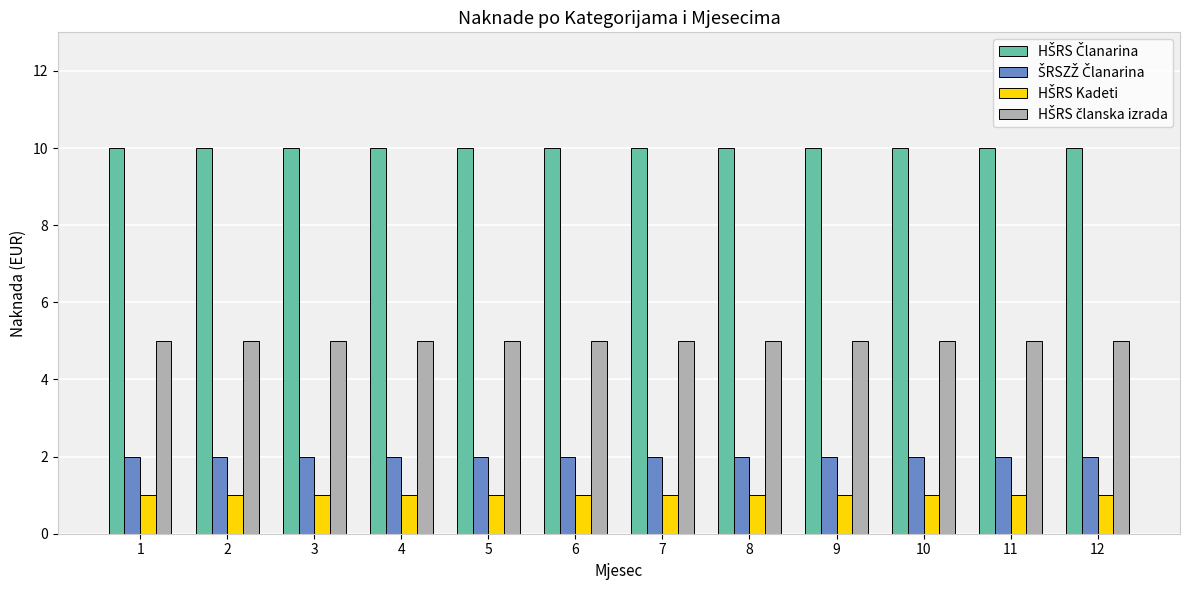

How many groups of bars are there?

12